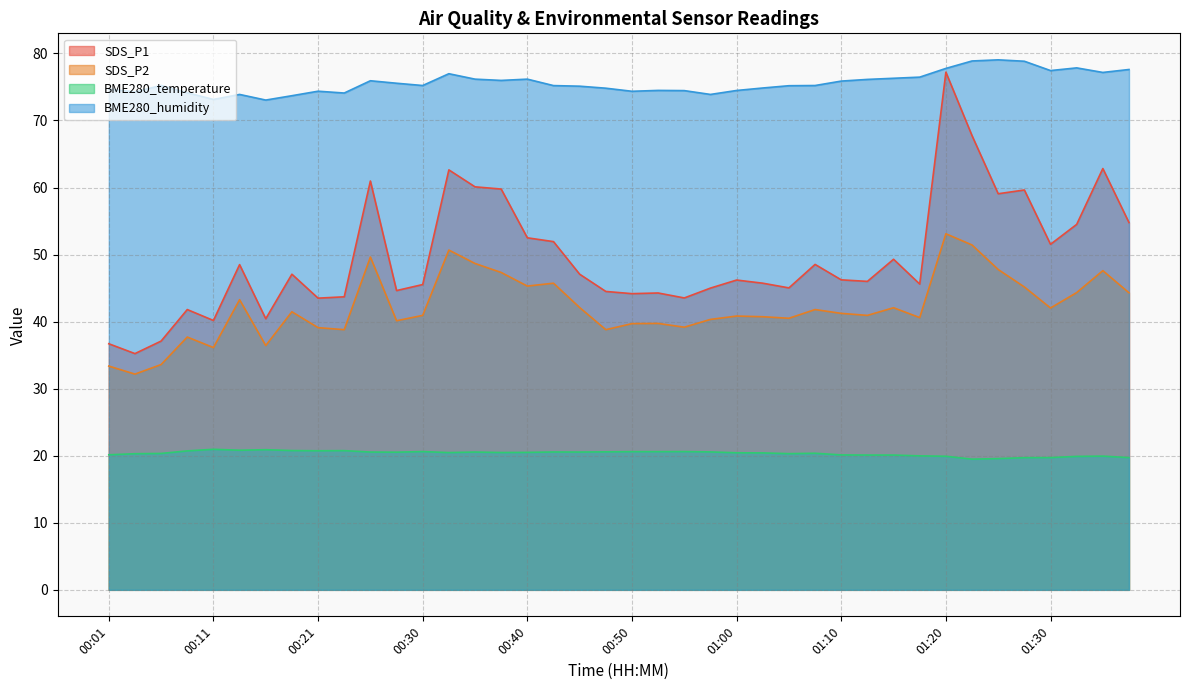

At which label is SDS_P2 closest to 42?

01:30